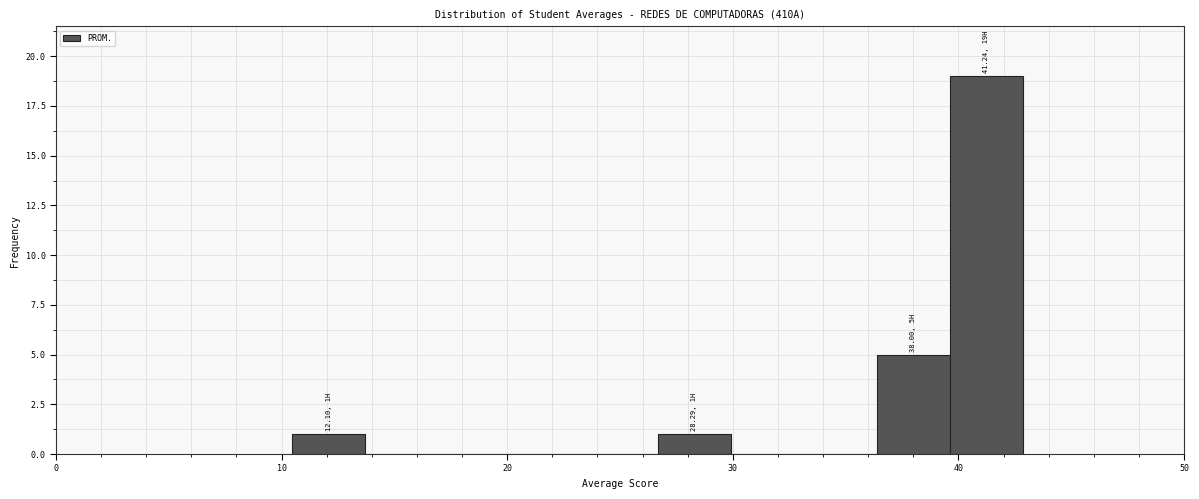

Read against the x-axis, roughly where is the centre of the tallest bar?

41